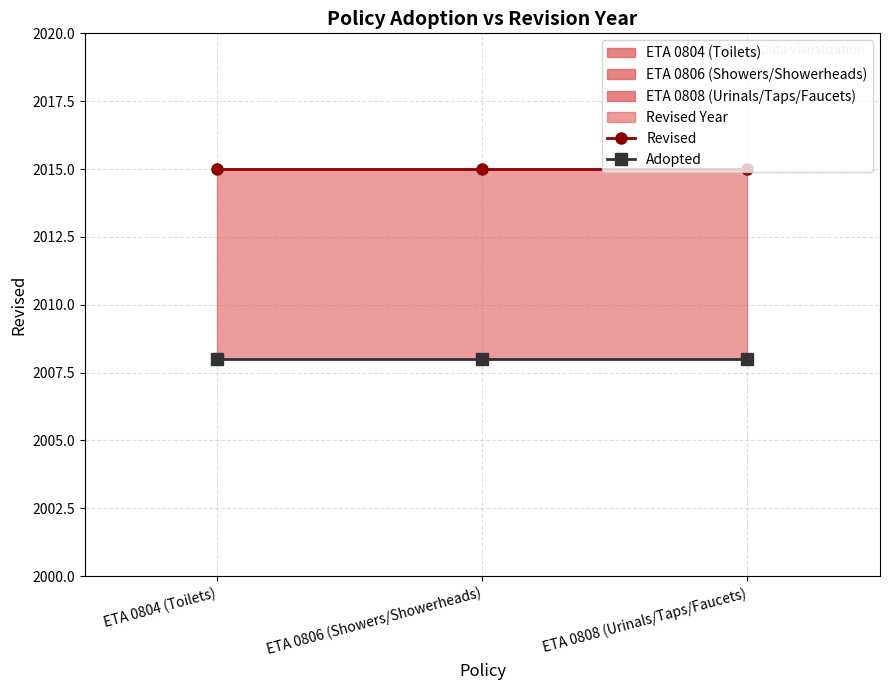

At which category is the sum across all series the highest?

ETA 0804 (Toilets)